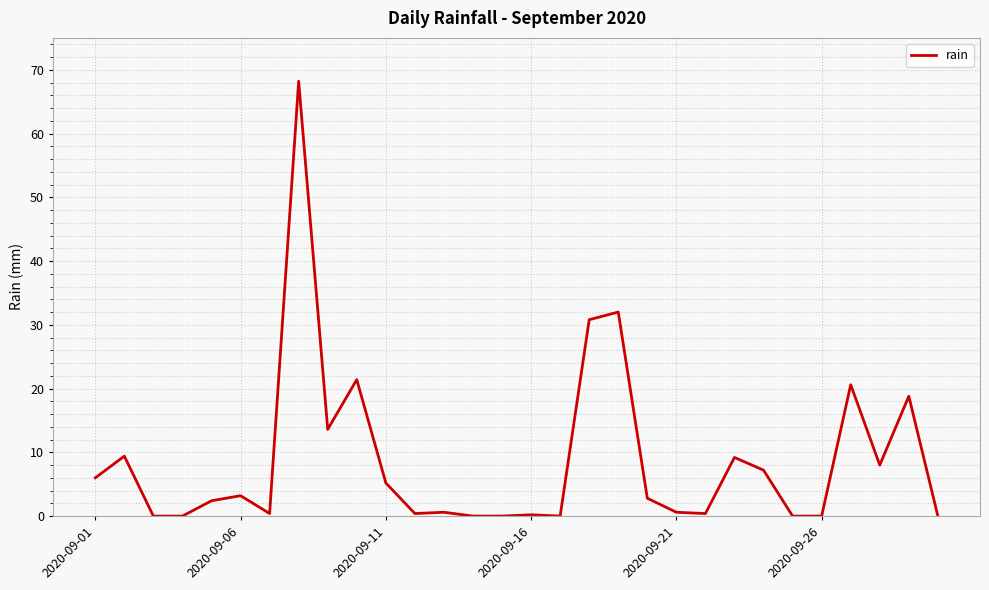

How many lines are shown in the chart?

1